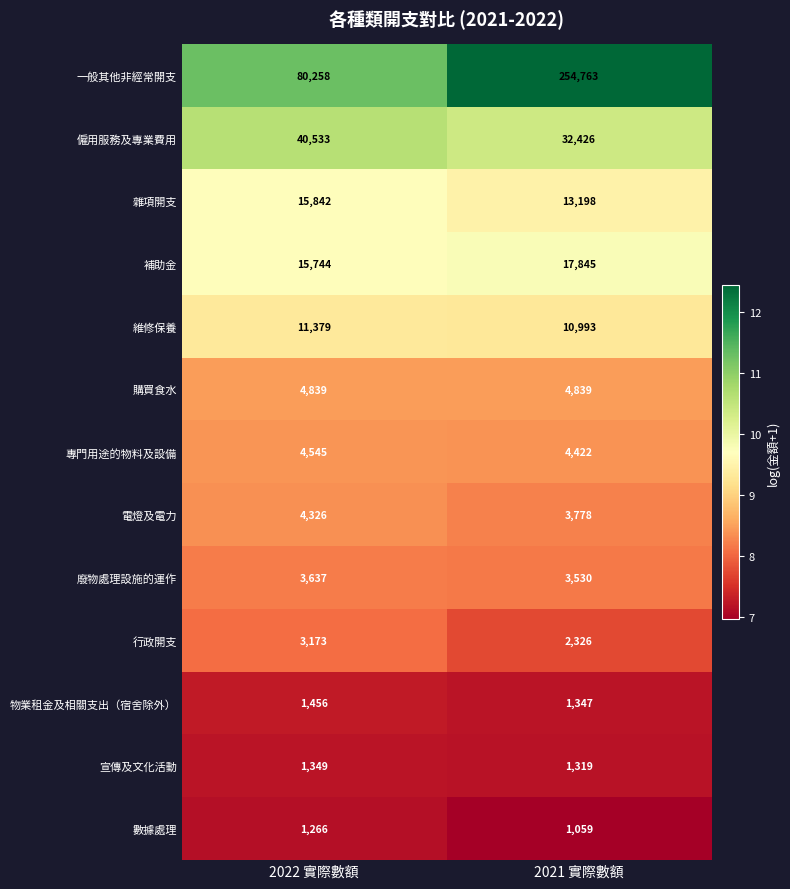

Rank the series at 2021 實際數額 from lowest to highest value.

數據處理, 宣傳及文化活動, 物業租金及相關支出（宿舍除外）, 行政開支, 廢物處理設施的運作, 電燈及電力, 專門用途的物料及設備, 購買食水, 維修保養, 雜項開支, 補助金, 僱用服務及專業費用, 一般其他非經常開支